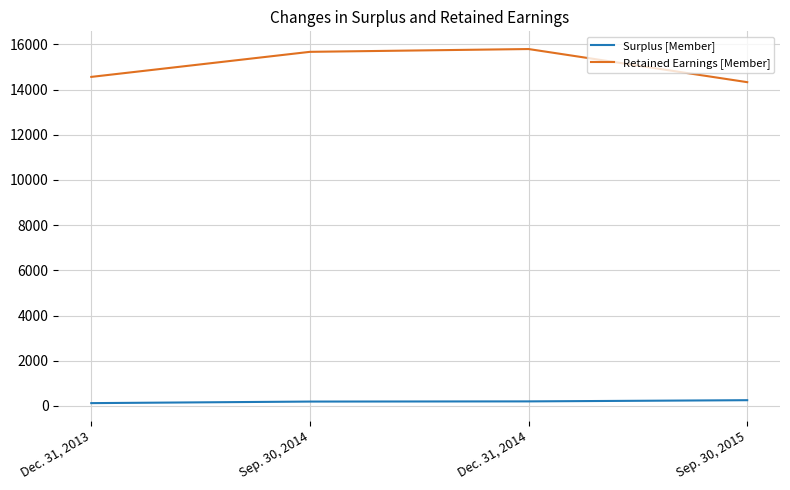

How many interior local peaks does the Retained Earnings [Member] series have?

1